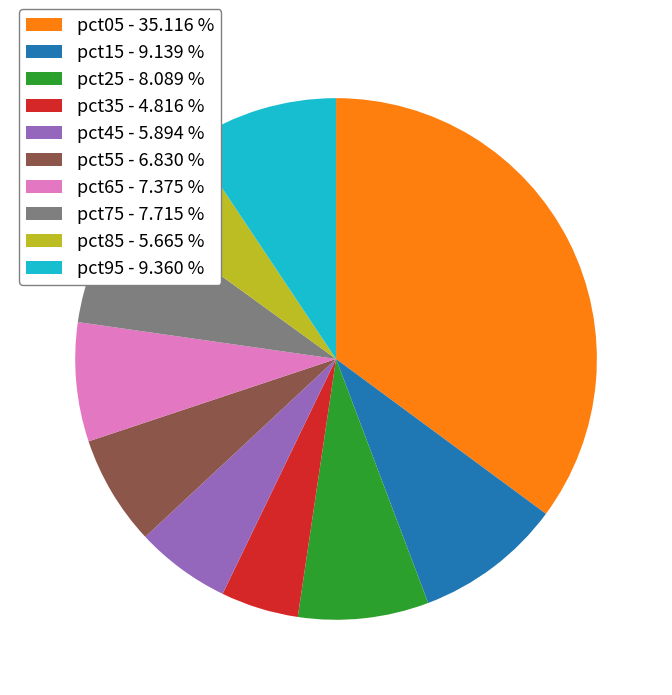

How many slices are in this pie chart?

10